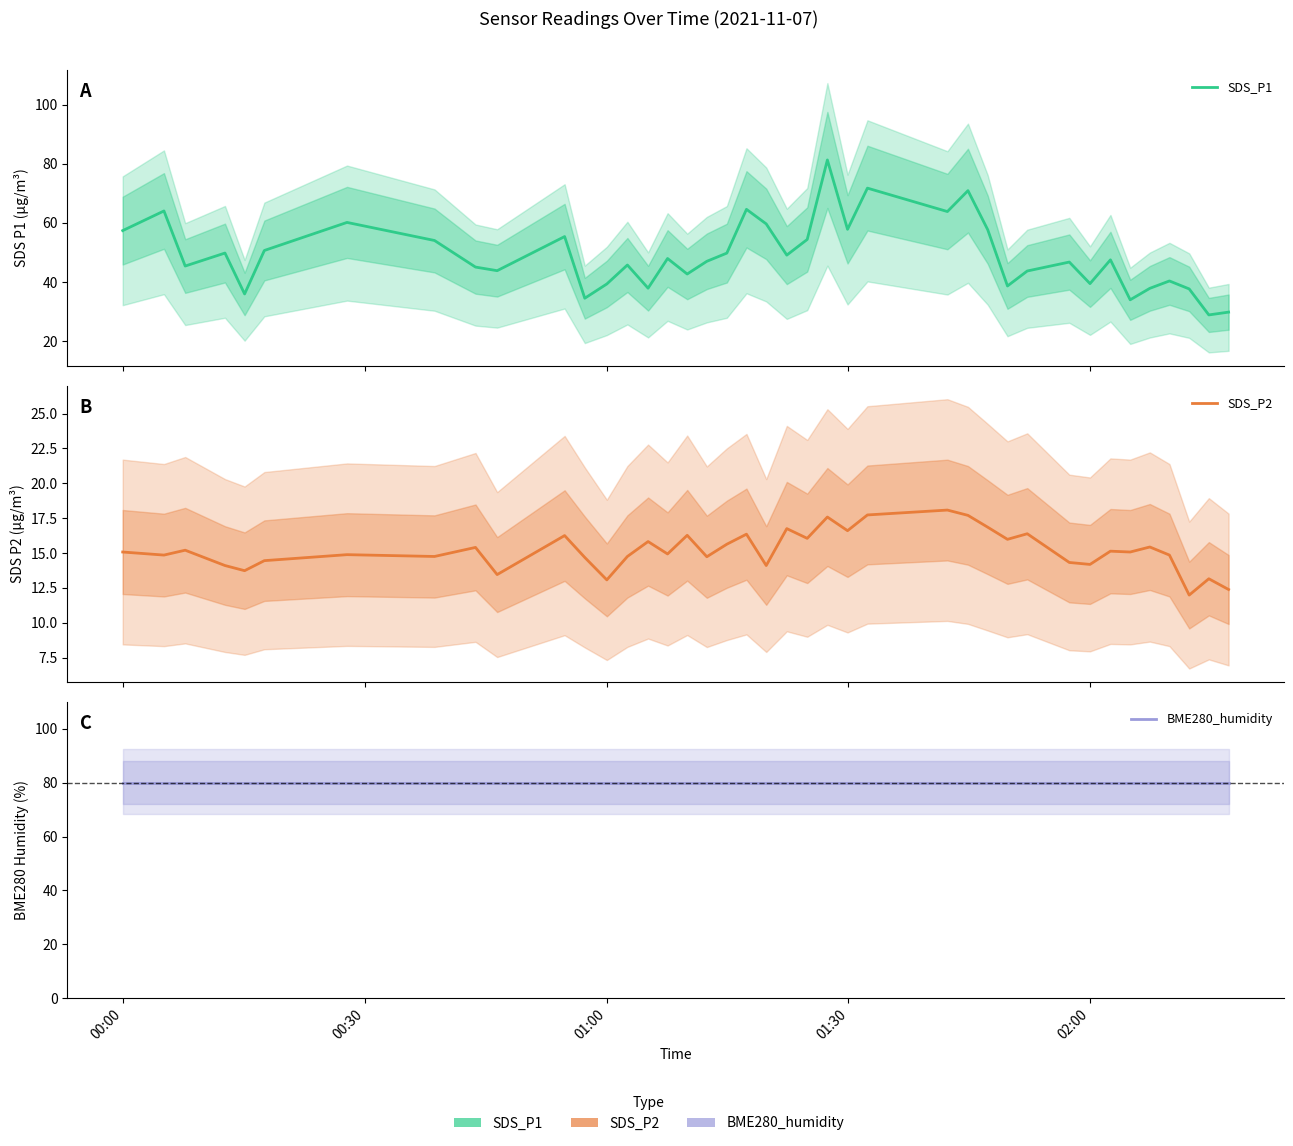

Is the value of BME280_humidity at 22 greater than the value of SDS_P1 at 24?

Yes